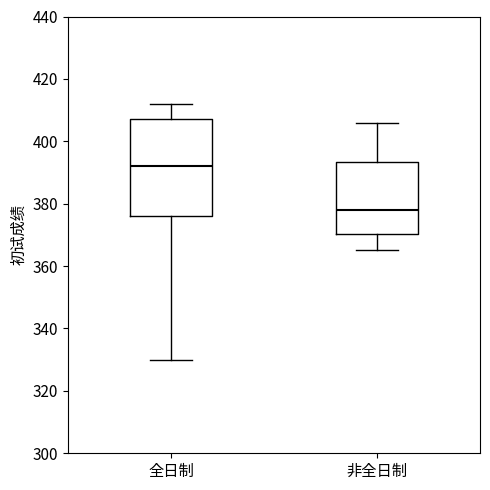

Reading left to right, read every box against the y-axis: the position of its median line, the range the box covers, and the ends of its whiskers. The values are not printed on the chart, so give them approximately, as read against the axis.

全日制: median 392, box 376 to 408, whiskers 330 to 412
非全日制: median 378, box 370 to 394, whiskers 366 to 406